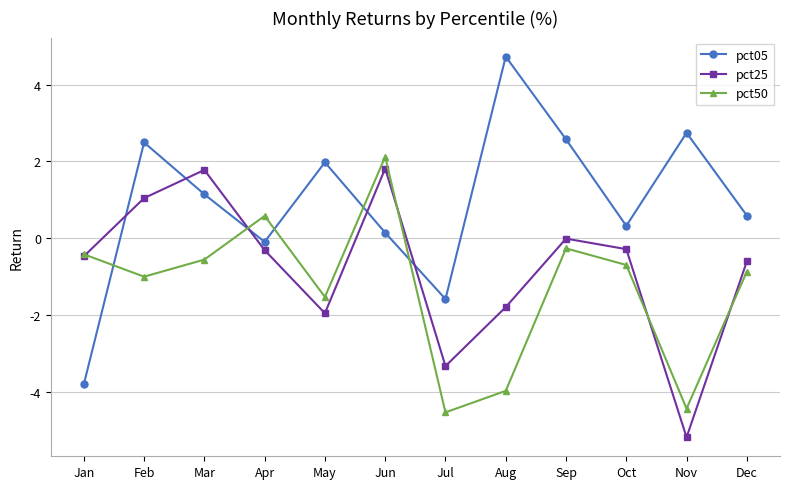

In pct05, how many points are lower than both neighbors (excluding endpoints)?

3